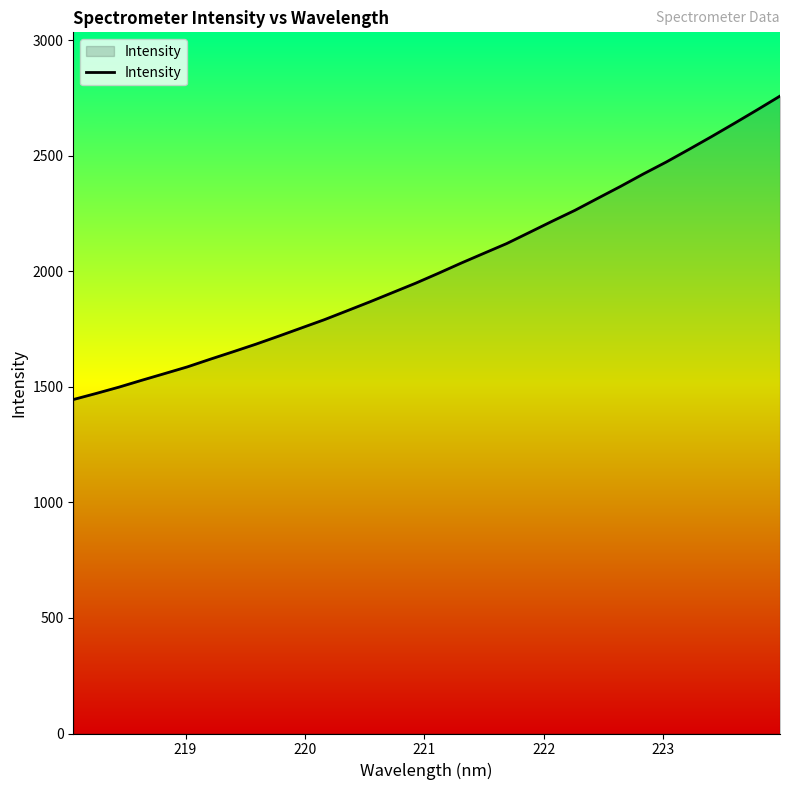

True or false: there are more than 1 points higher than both neighbors.

False